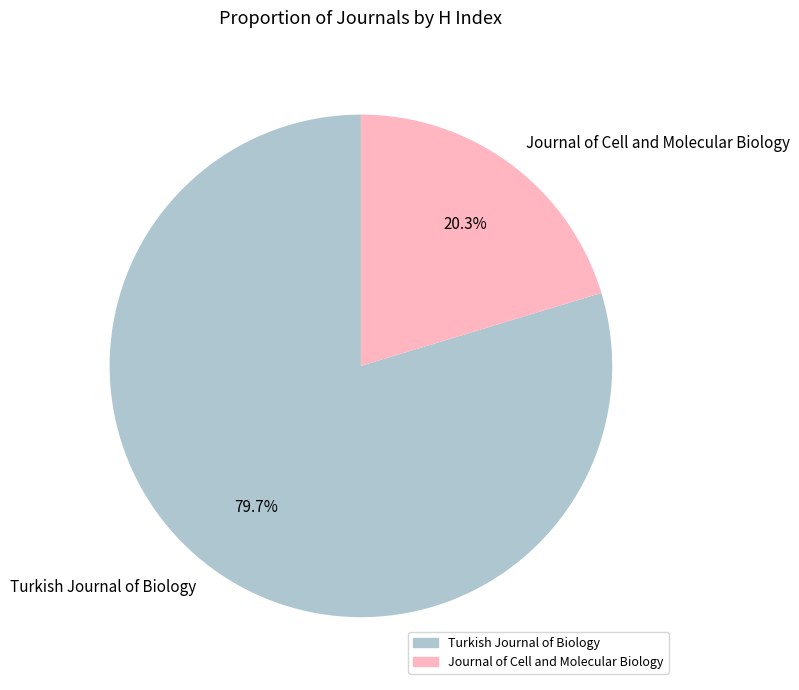

Does any single category account for the majority?

Yes